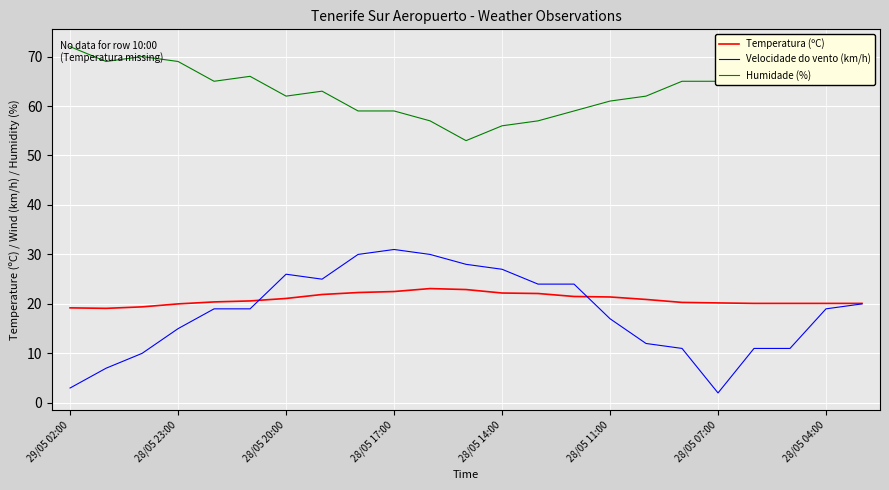

What is the lowest value of the Velocidade do vento (km/h) series?

2.0